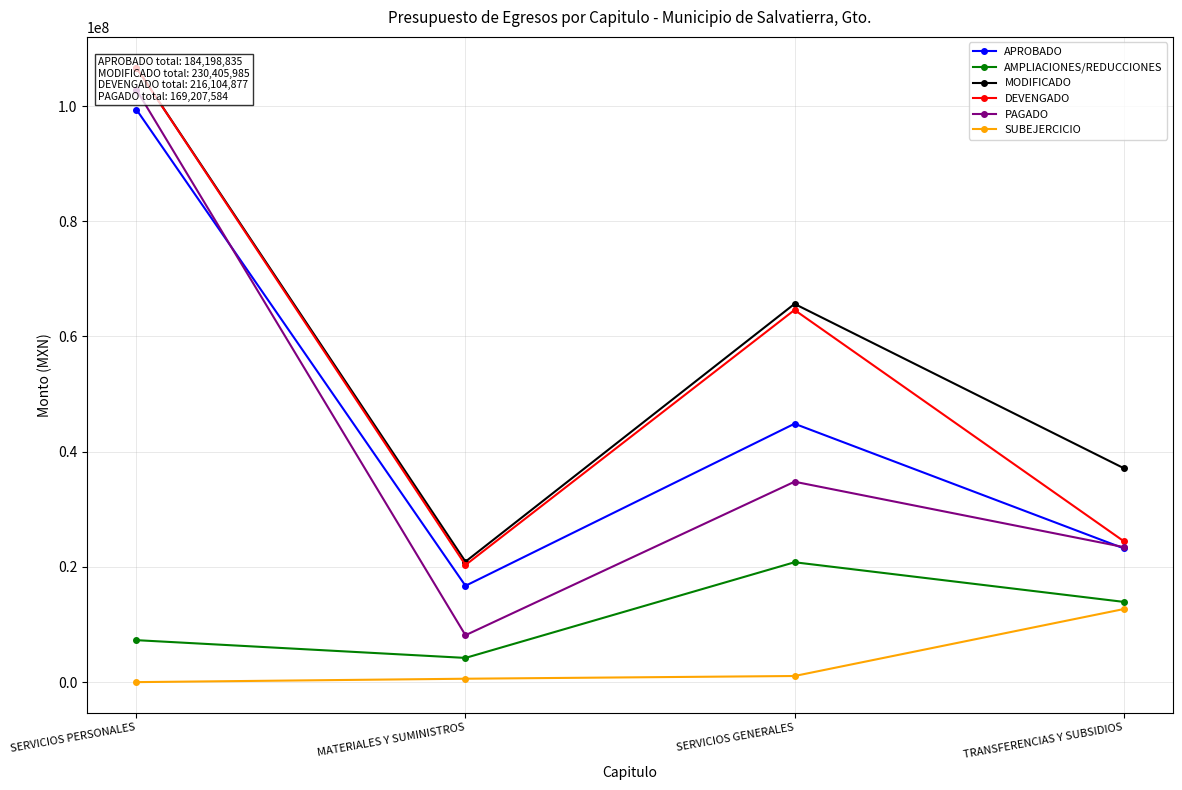

True or false: SUBEJERCICIO and APROBADO intersect in this chart.

False